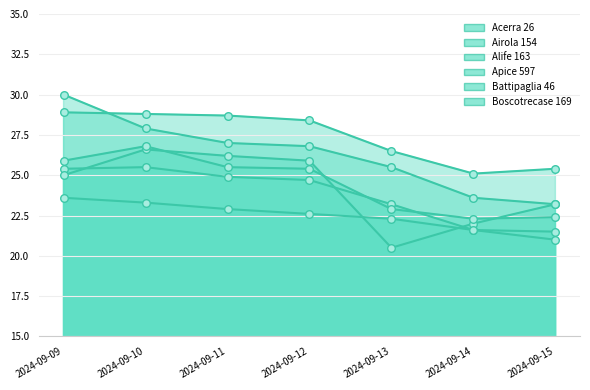

What are all the series names shown in the legend?

Acerra 26, Airola 154, Alife 163, Apice 597, Battipaglia 46, Boscotrecase 169